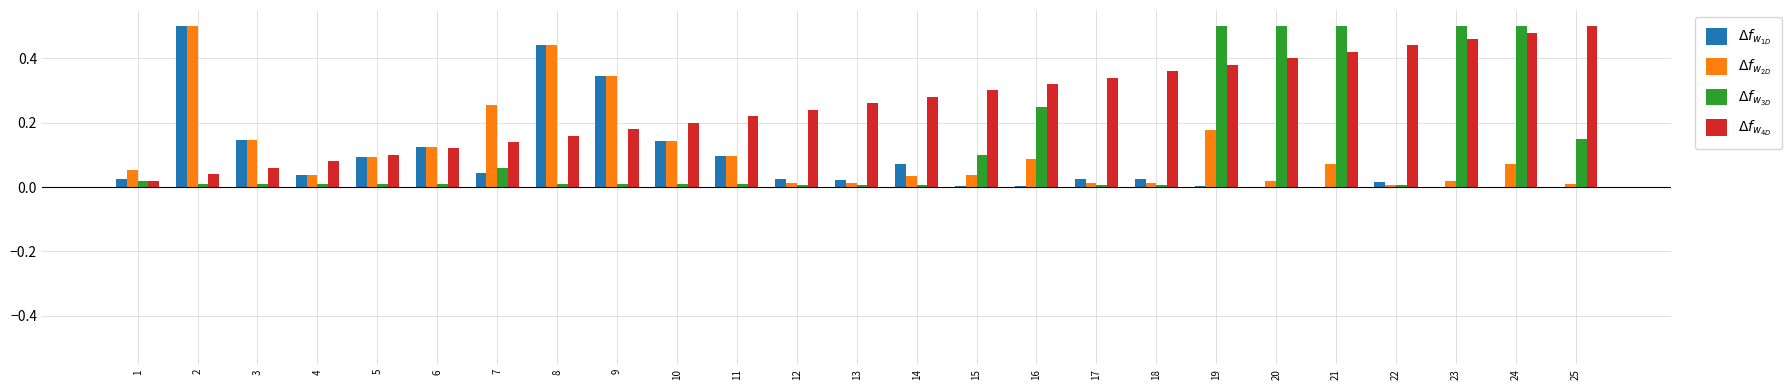

What is the total value across all series at 18?

0.4